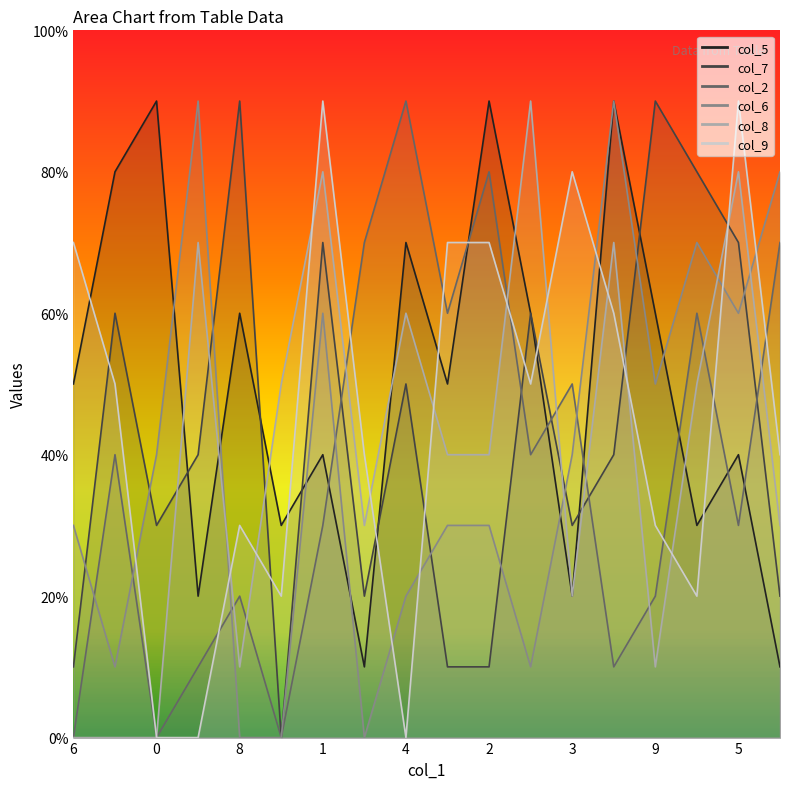

How many col_2 values are between 1 and 7?

13